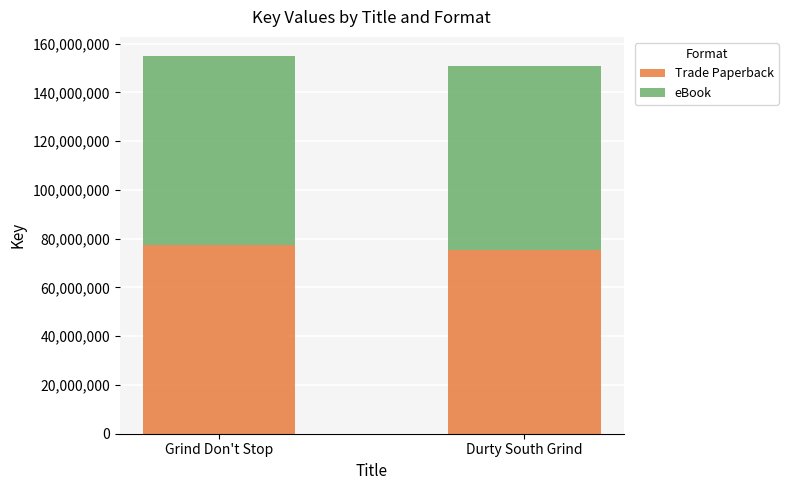

Is it true that Trade Paperback equals 75411624 at Durty South Grind?

True